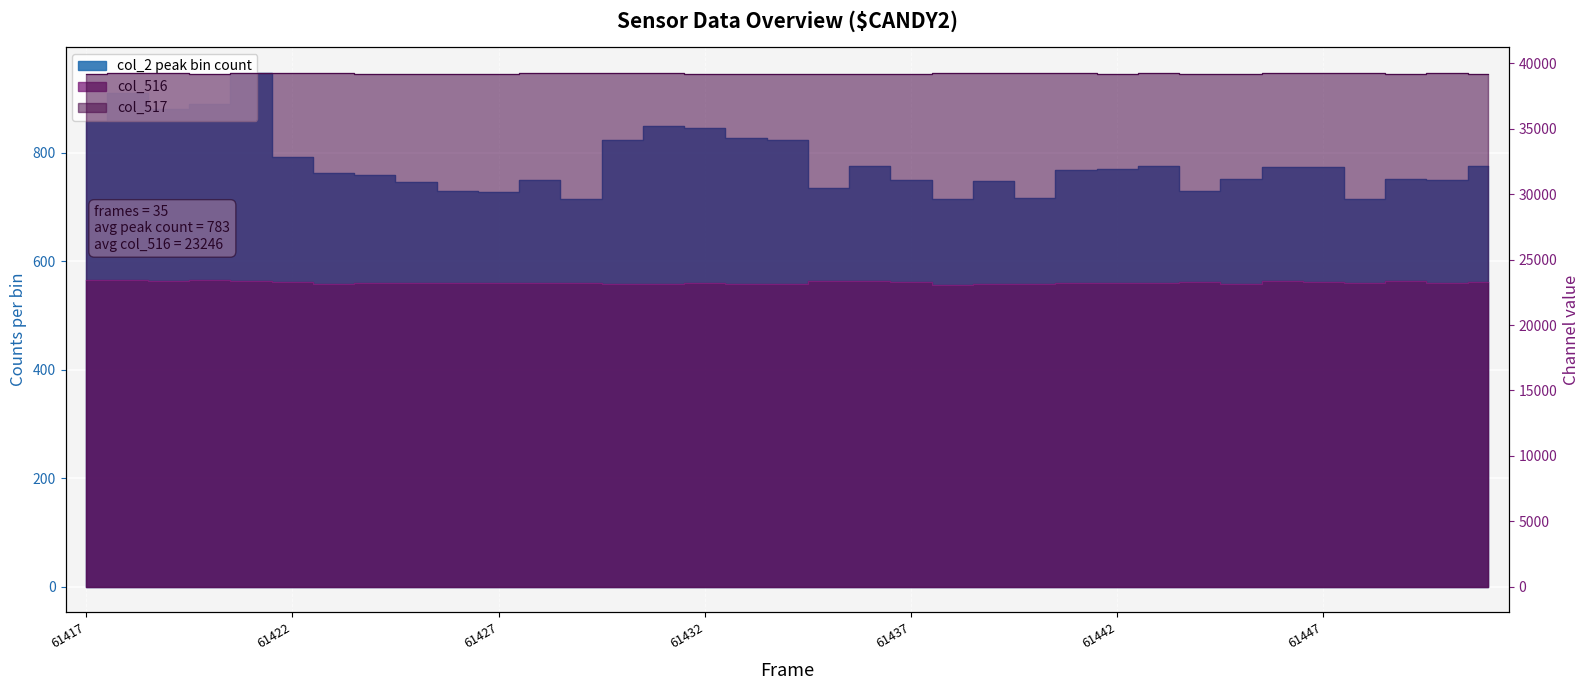

Which series has the widest spread of values?

col_516